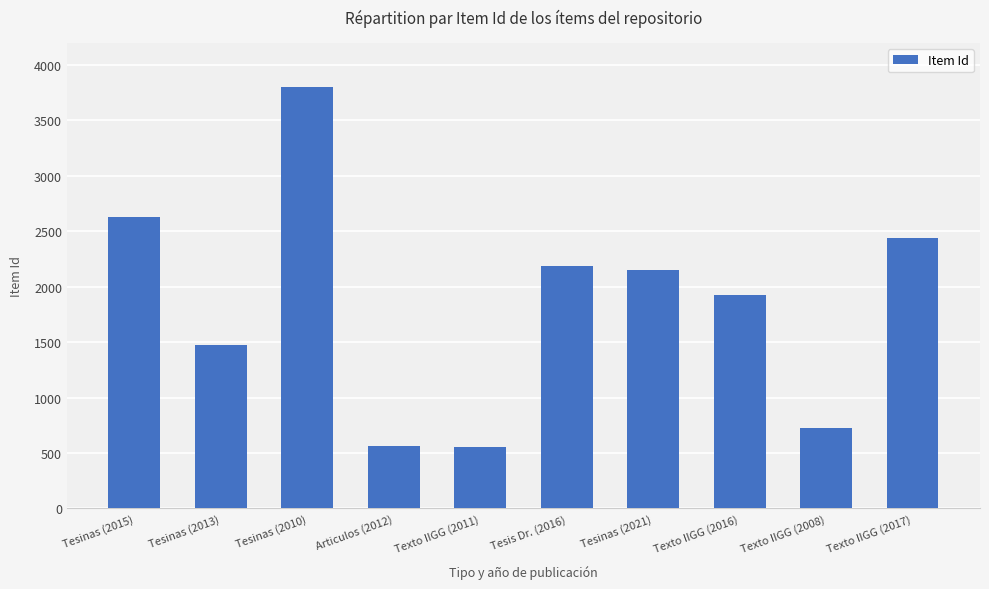

What is the difference between the values at Tesinas (2010) and Texto IIGG (2008)?

3078